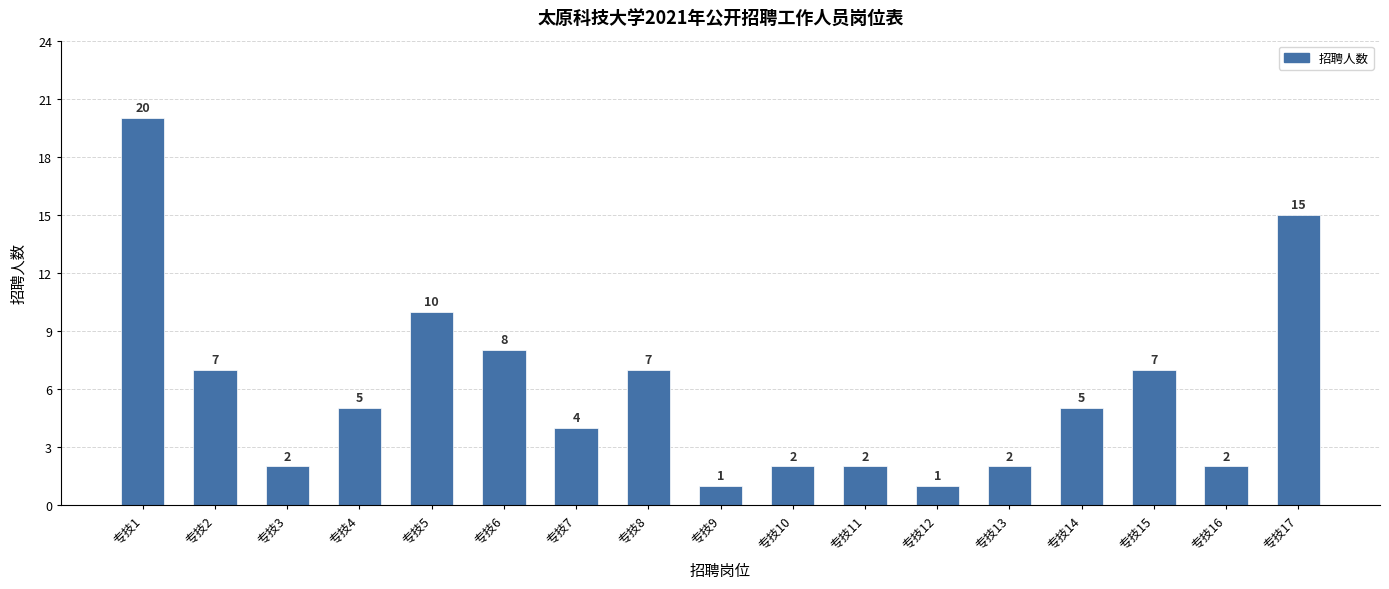

What is the value of the 12th bar from the left?

1